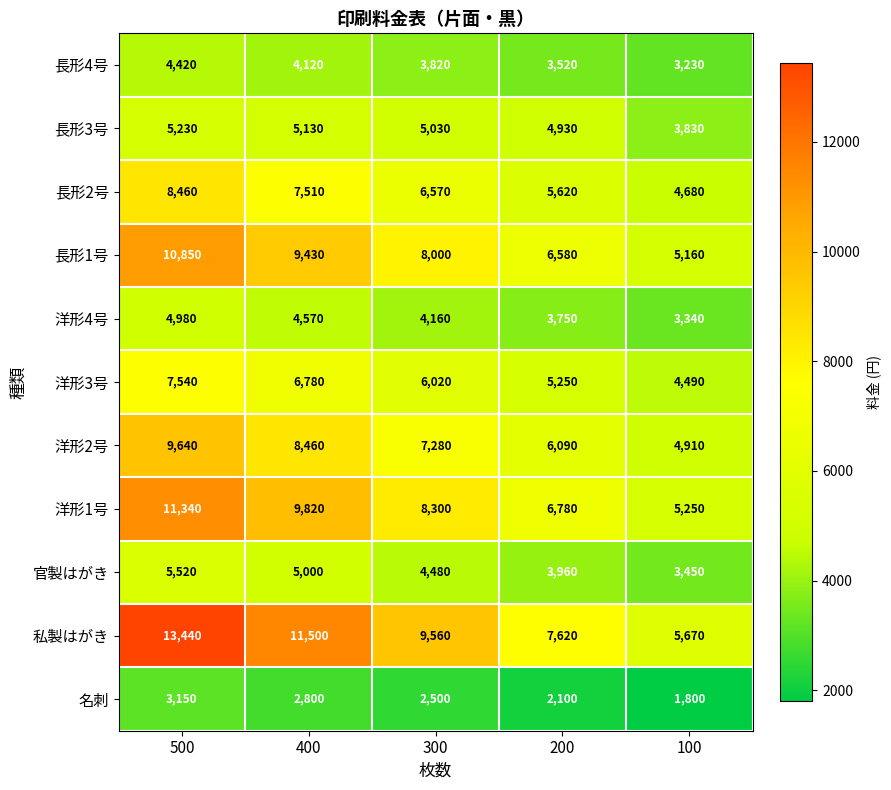

Is it true that 洋形4号 equals 1985 at 200?

False